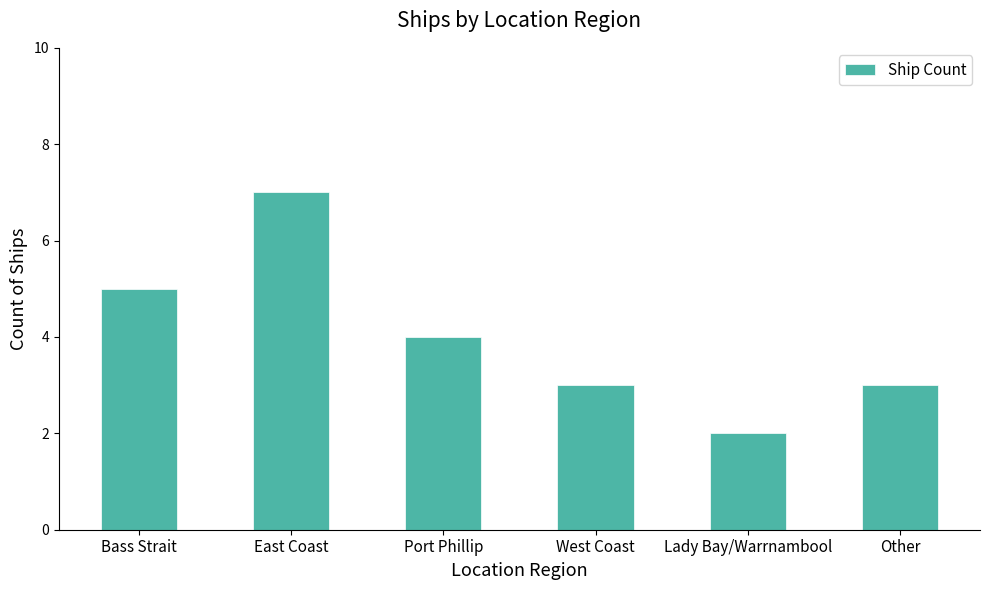

Reading right to left, extract all data points from this chart.

3	2	3	4	7	5